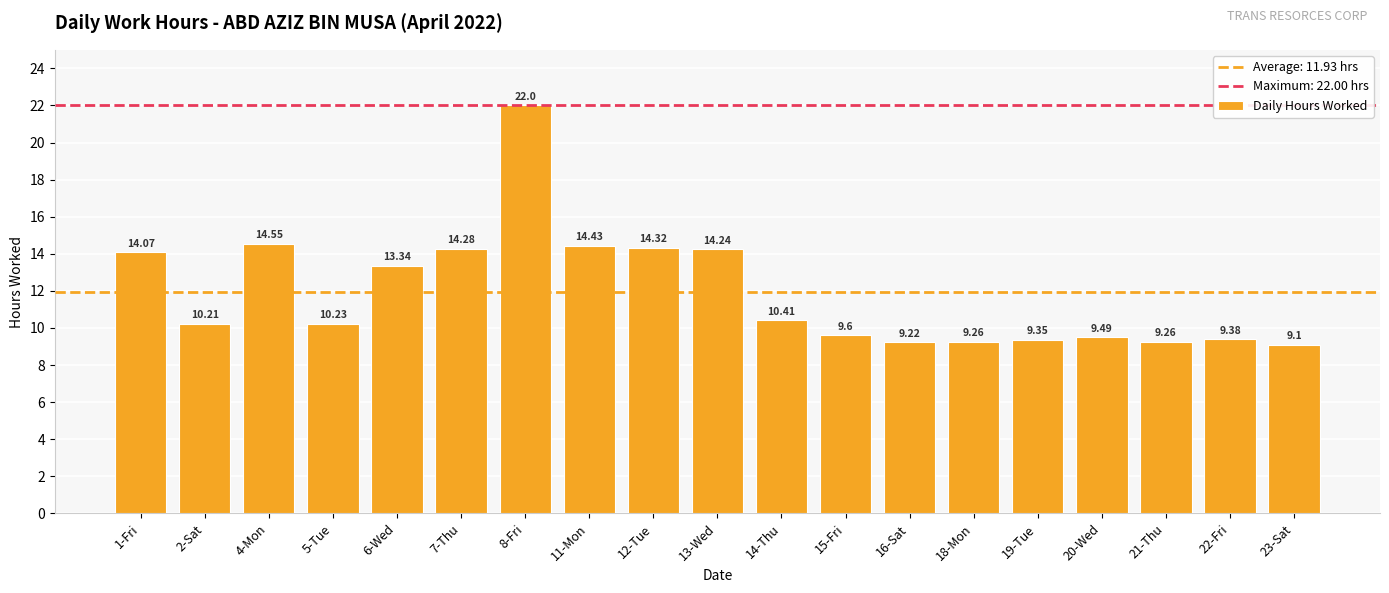

Where does the data first go above 10?

1-Fri